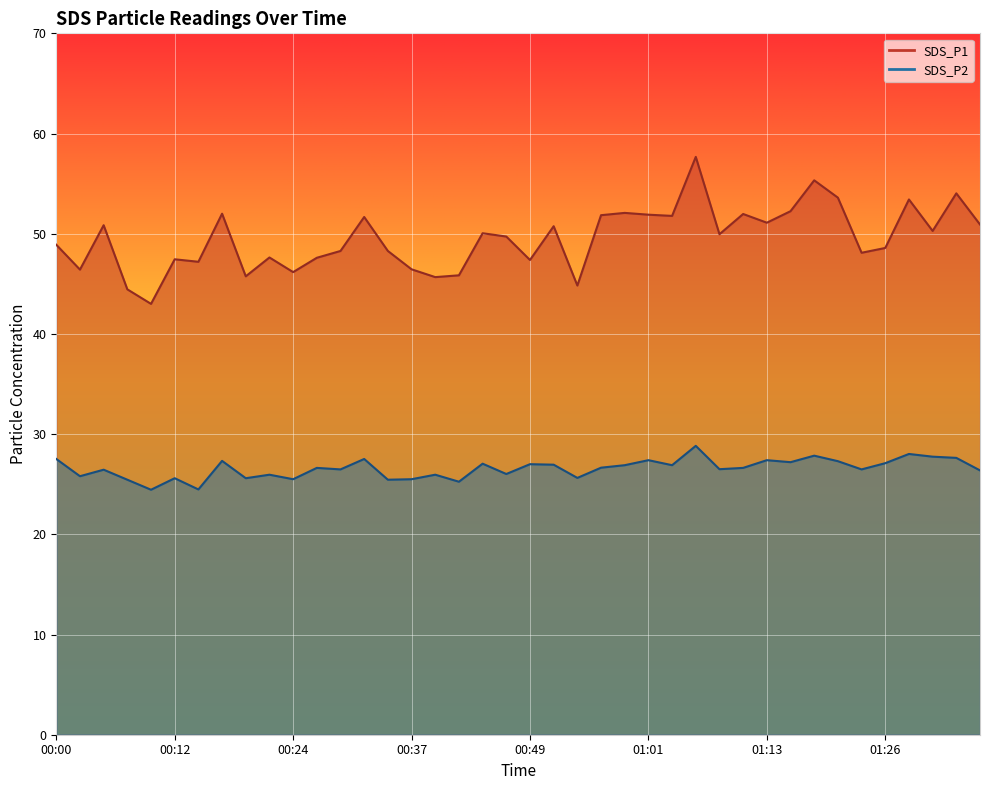

Which category has the lowest value across all series?

00:10